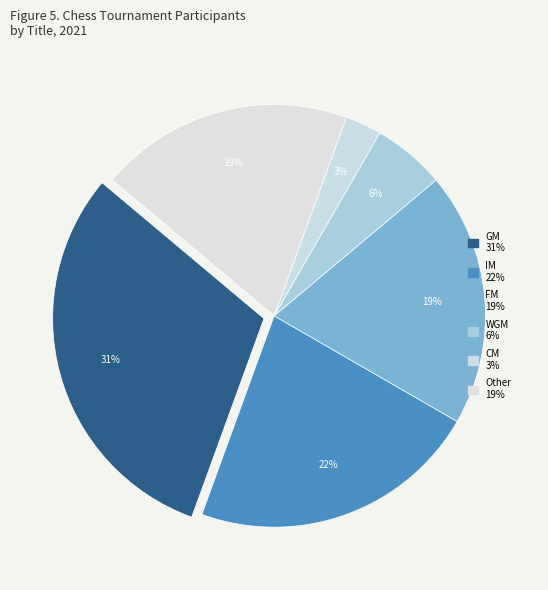

How many slices are in this pie chart?

6